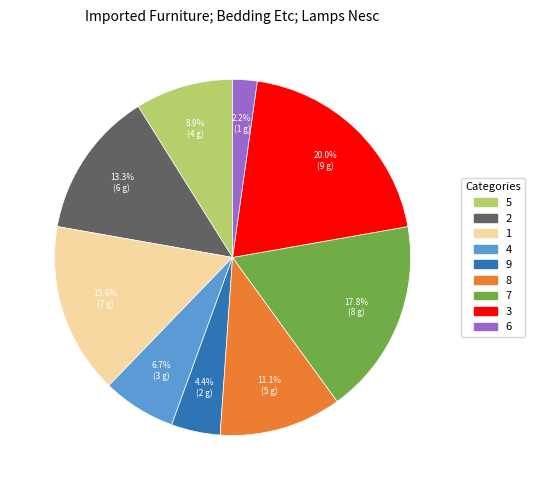

Rank the categories by value from highest to lowest.

3, 7, 1, 2, 8, 5, 4, 9, 6